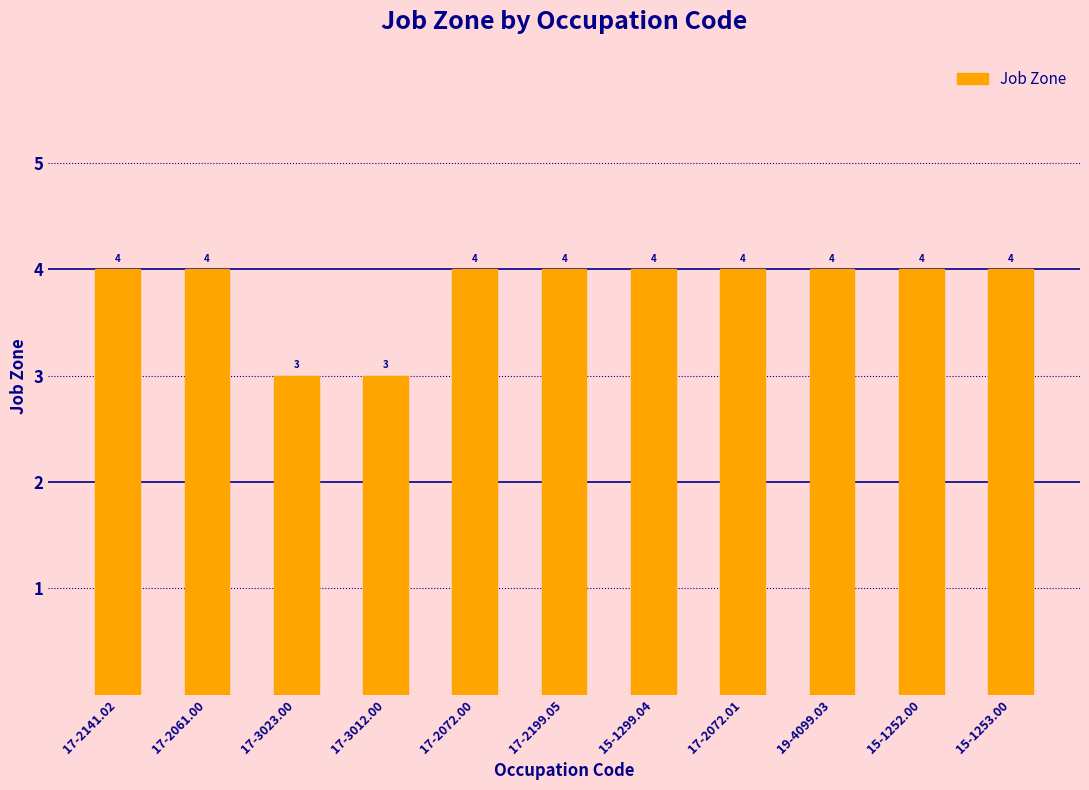

What is the value of the 10th bar from the left?

4